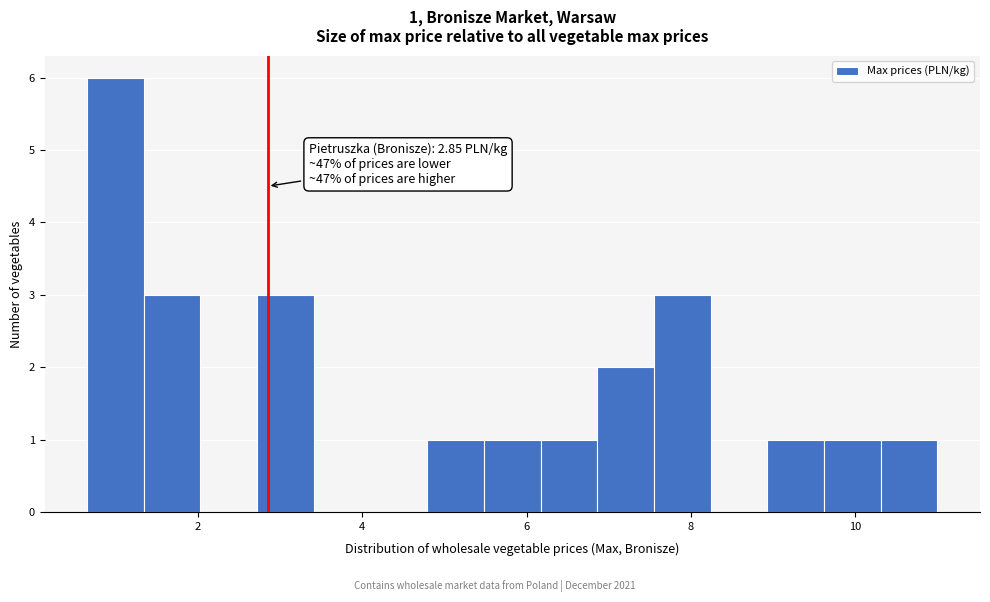

Around what value on the x-axis is the tallest bar? Give the approximate position of its centre, as read against the axis.

1.0